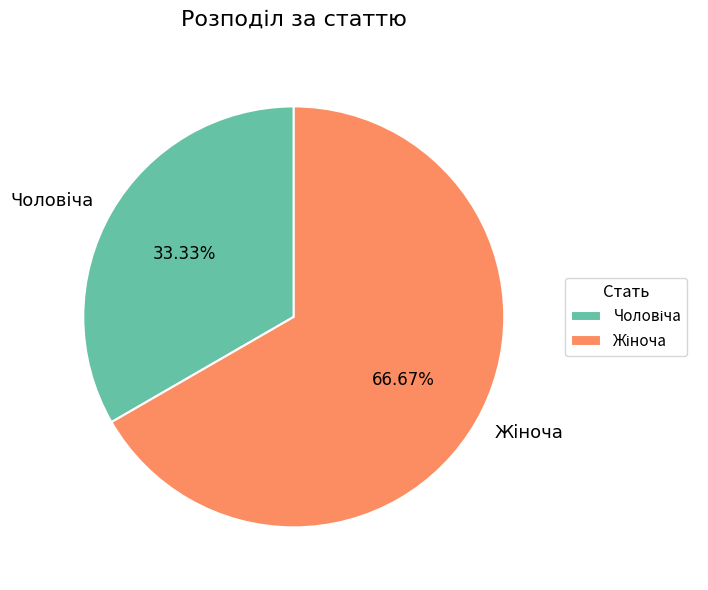

To the nearest percent, what is the average slice percentage?

50%